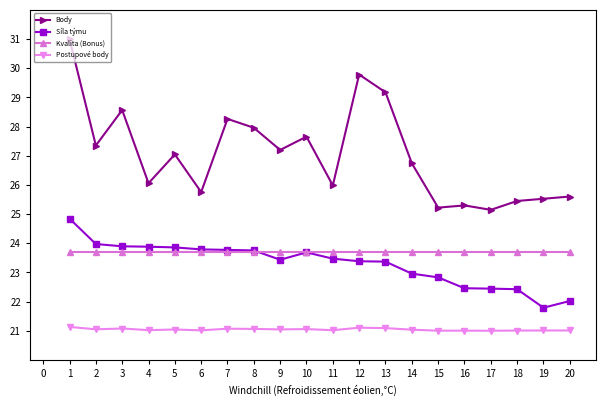

The value of Síla týmu at 8 is 39.4. True or false?

False